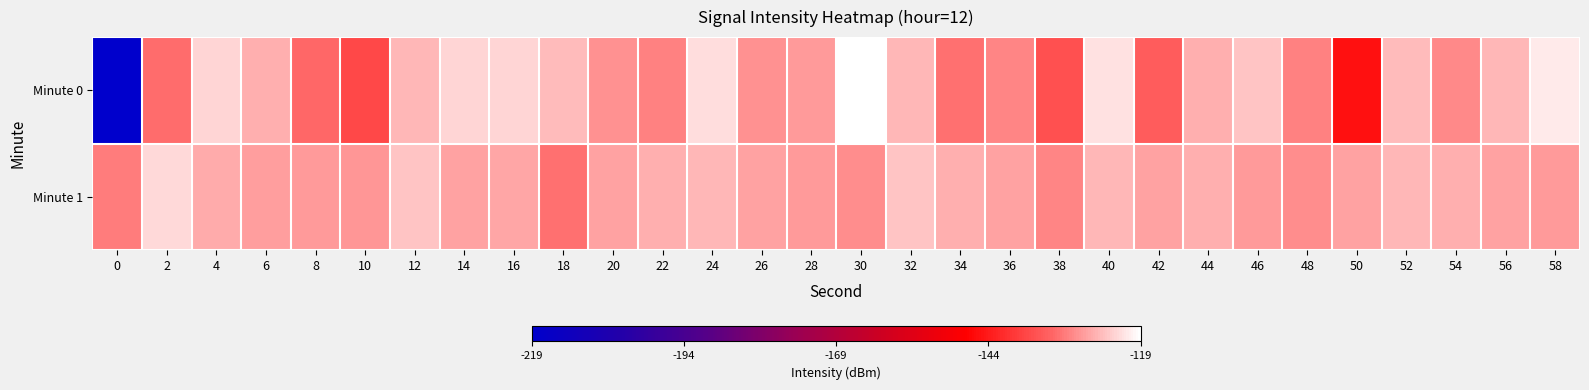

Which category has the highest value across all series?

30